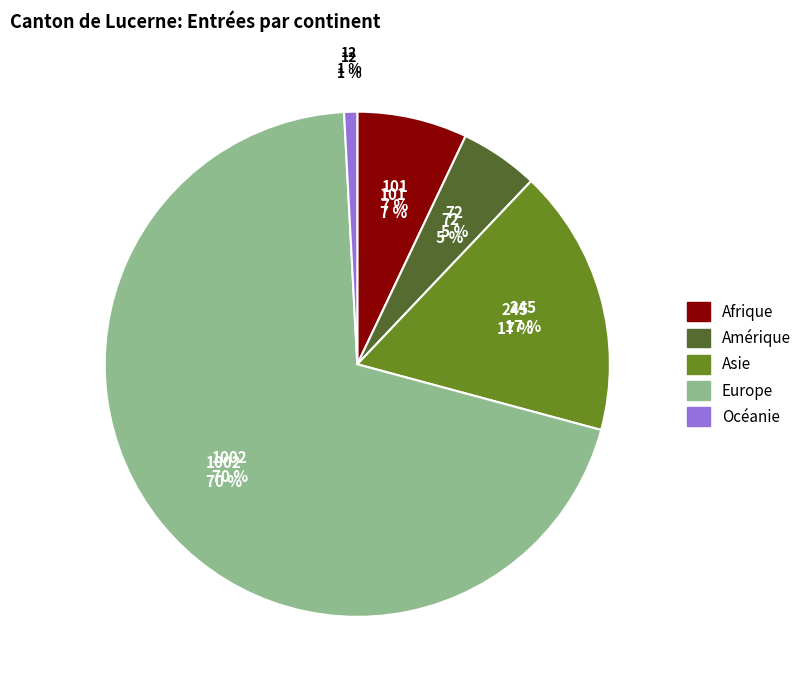

True or false: Océanie accounts for 11% of the total.

False